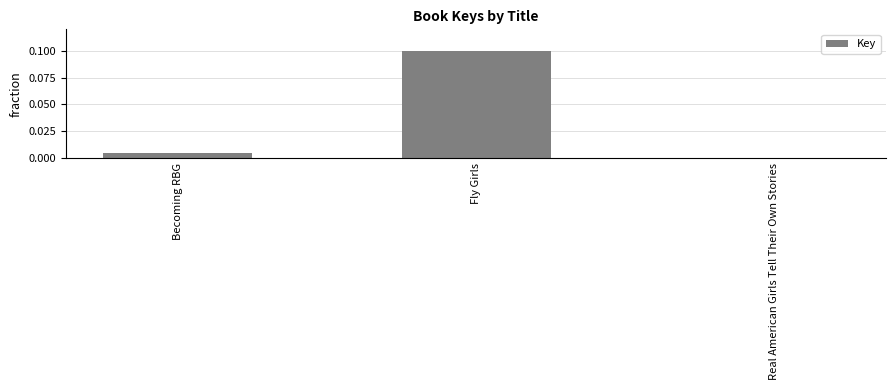

What is the difference between the values at Fly Girls and Real American Girls Tell Their Own Stories?

0.1